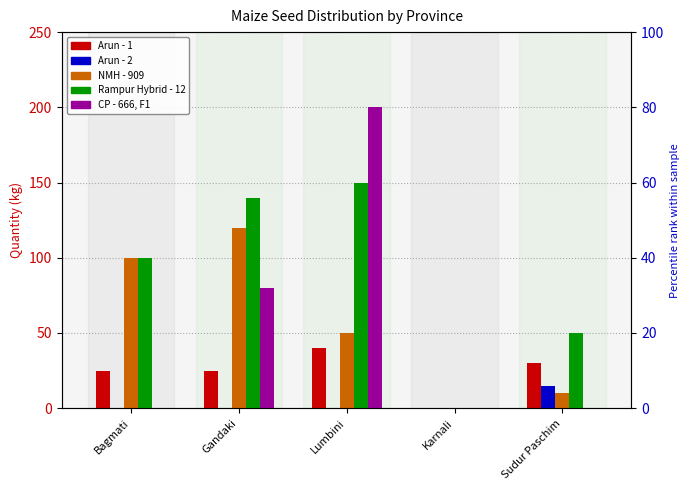

What is the difference between the maximum and minimum values in the Arun - 1 series?

40